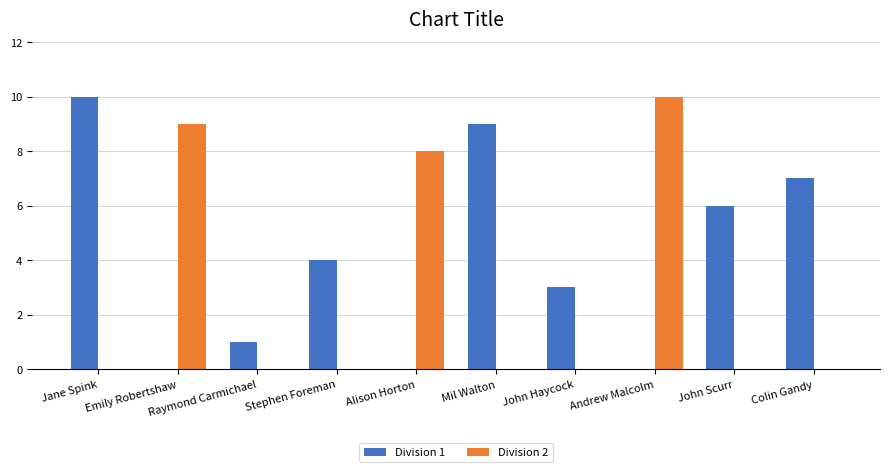

What is the average value of the Division 1 series?

4